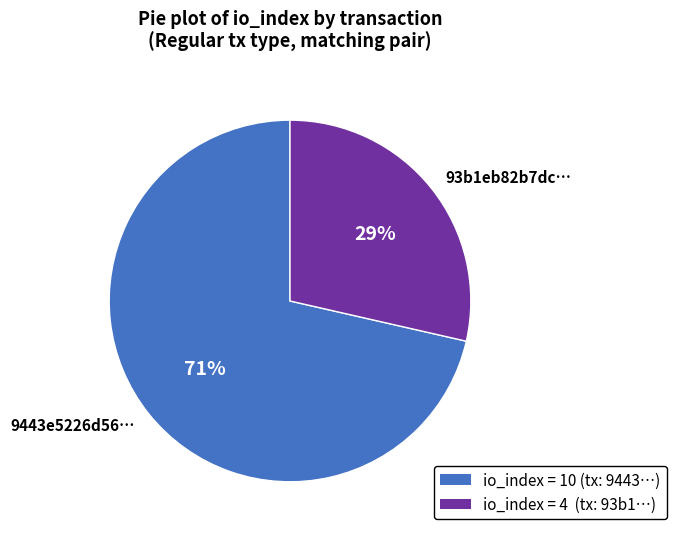

How many segments does this pie chart have?

2